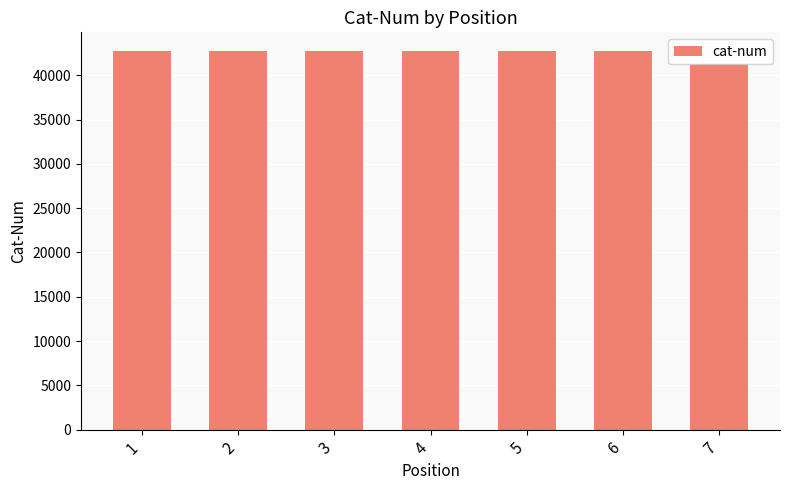

Is it true that the value at 6 is 18845?

False